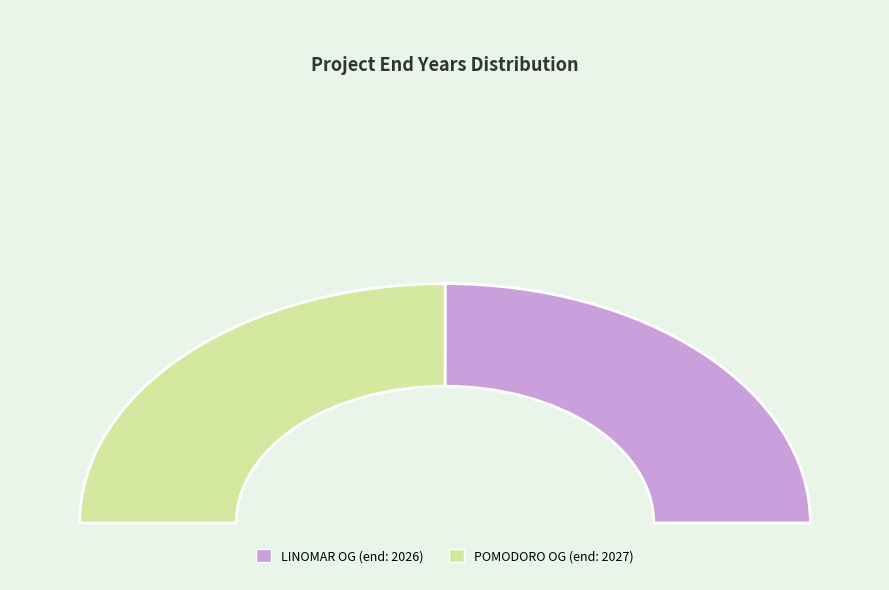

To the nearest percent, what portion does POMODORO Operational Group represent?

50%